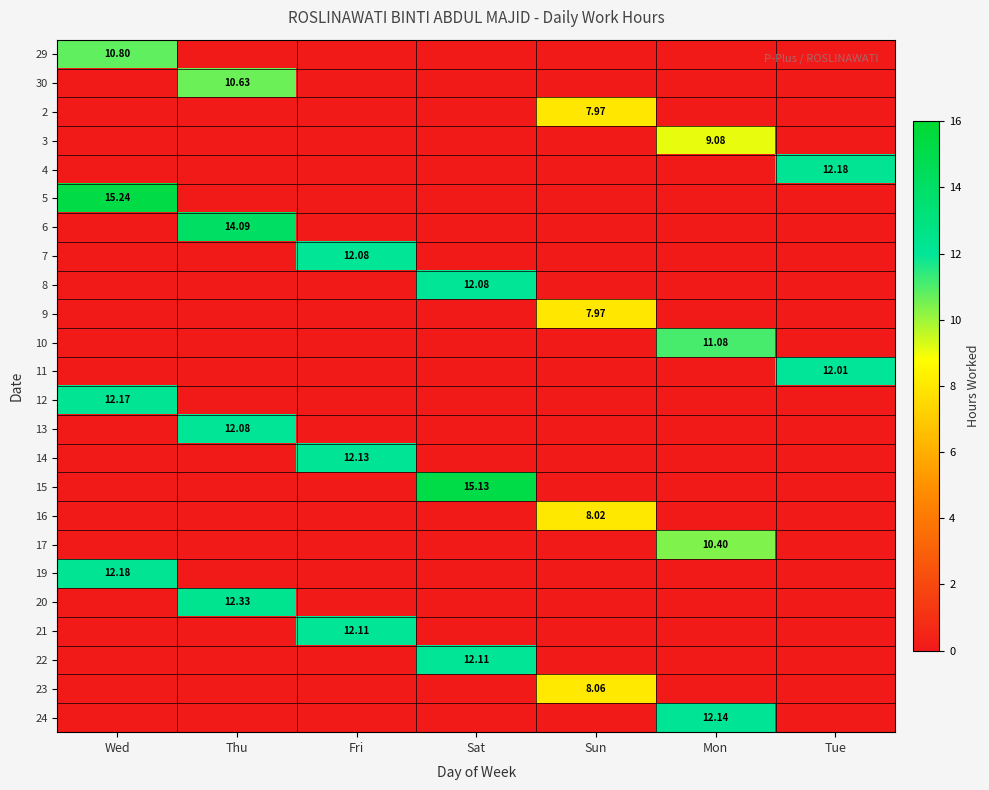

How many 23 values are between 0 and 1?

6